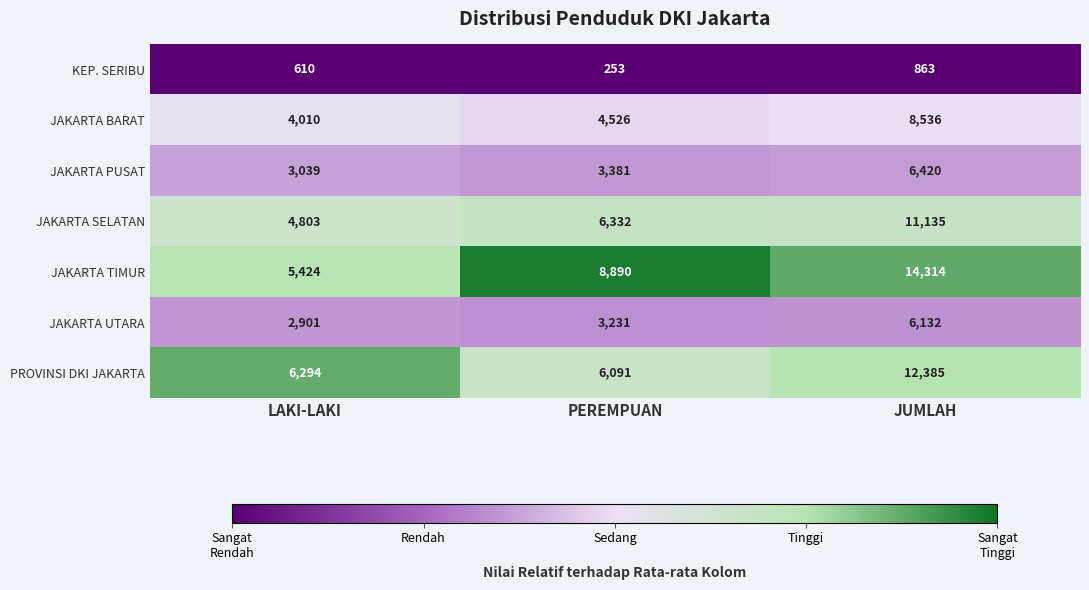

Is it true that KEP. SERIBU equals 253 at PEREMPUAN?

True